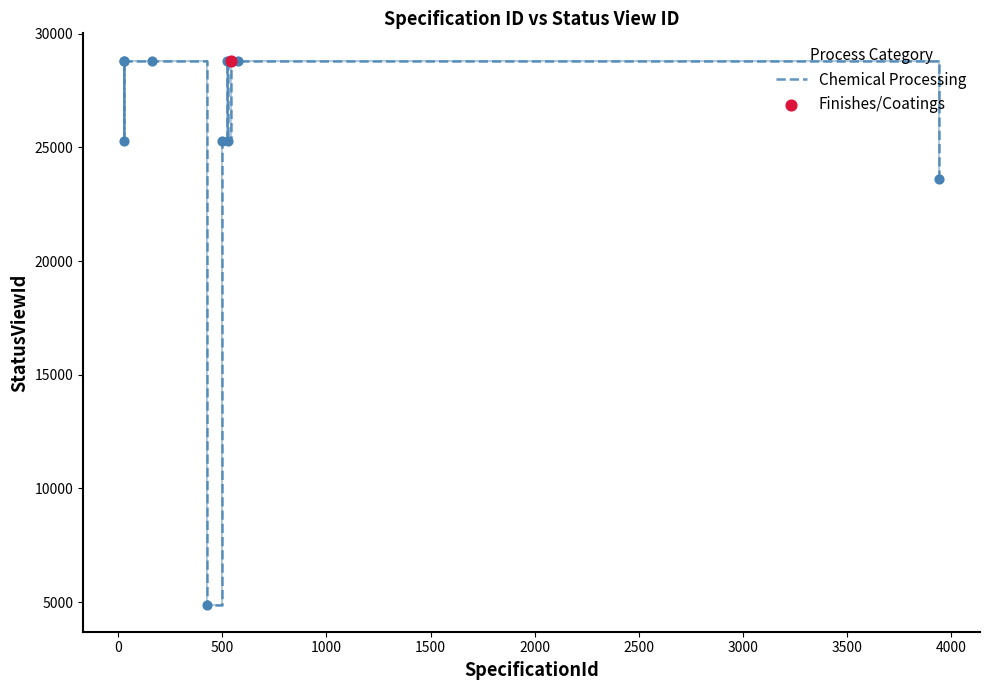

What is the difference between the maximum and minimum values?

23927